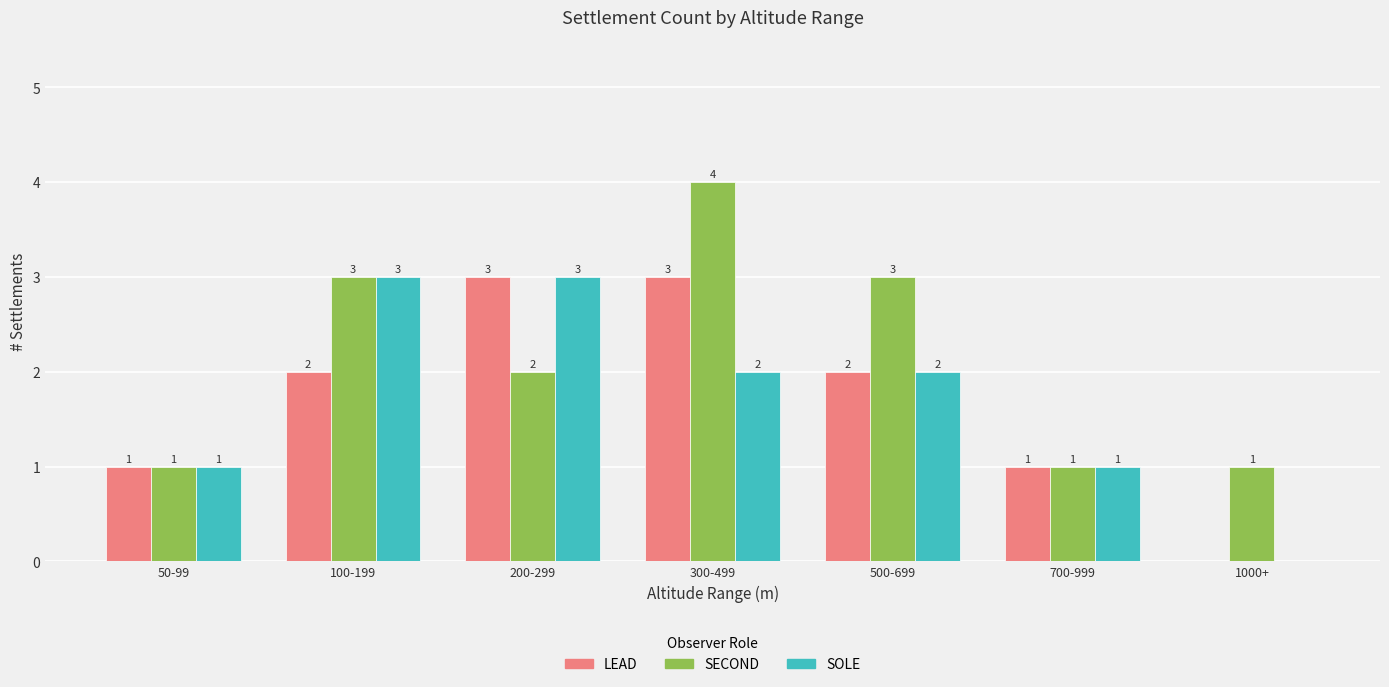

What is the maximum value shown in the chart?

4